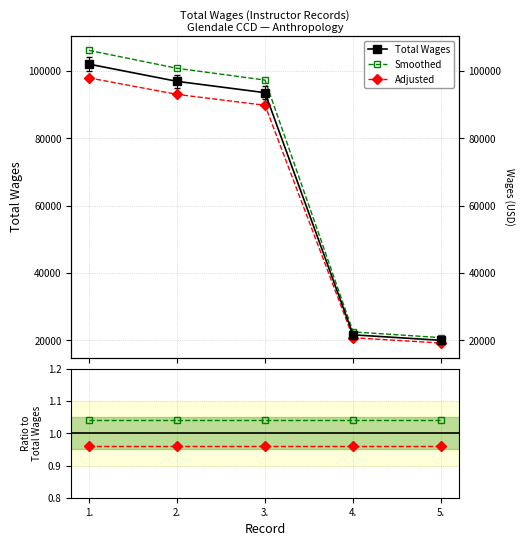

List the labels in order of value, largest first.

1., 2., 3., 4., 5.